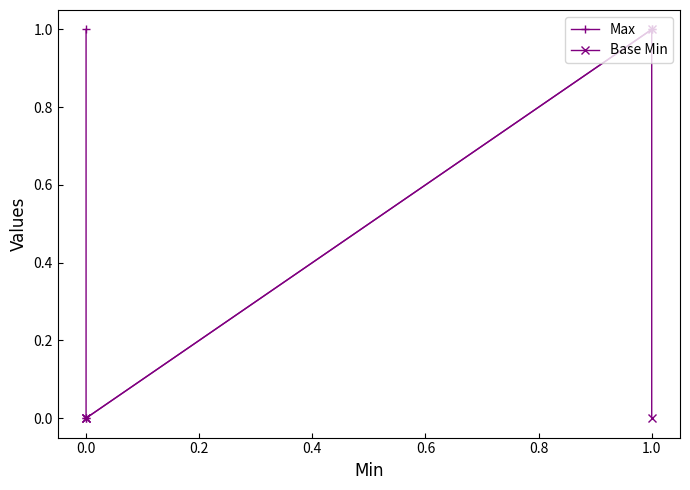

What is the difference between the maximum and minimum values in the Base Min series?

1